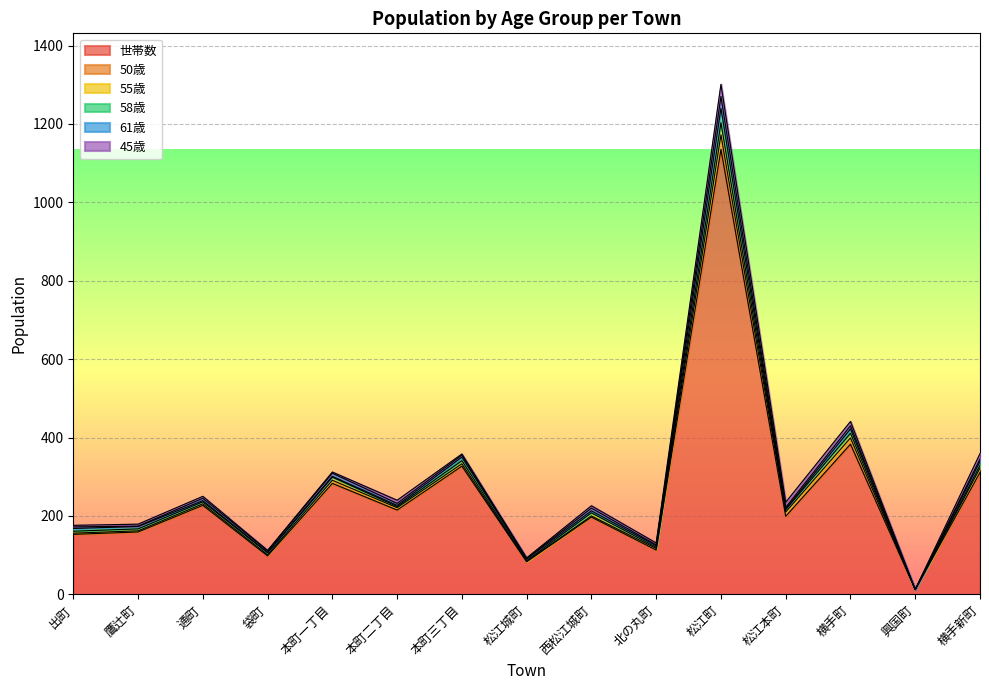

What is the label of the 12th point from the left?

松江本町